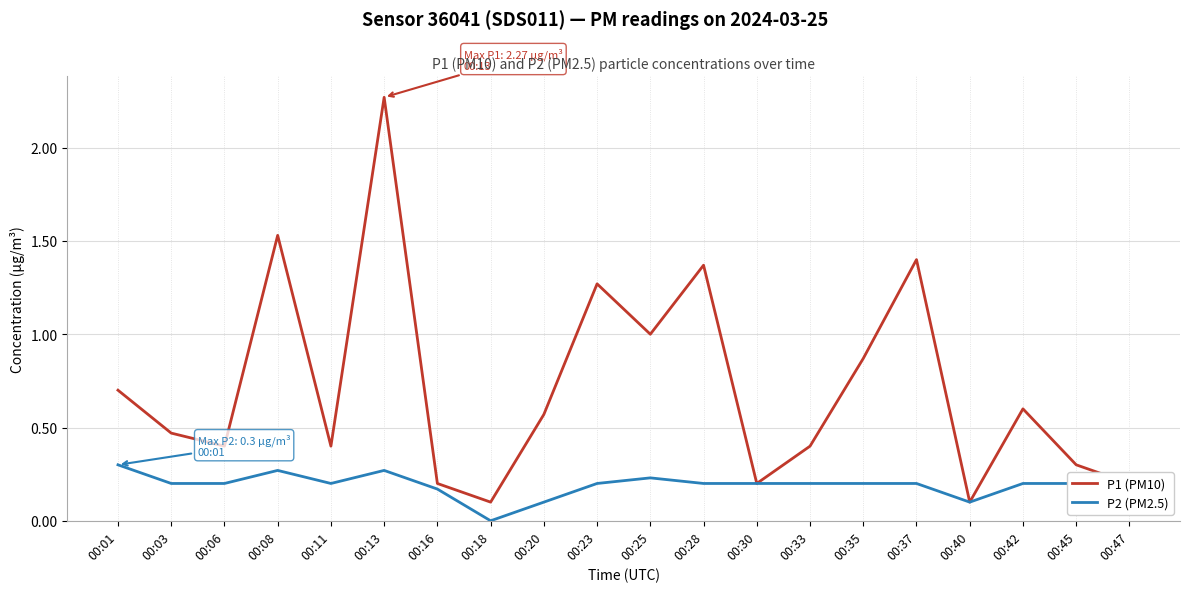

Rank the series by their average value, from lowest to highest.

P2 (PM2.5), P1 (PM10)